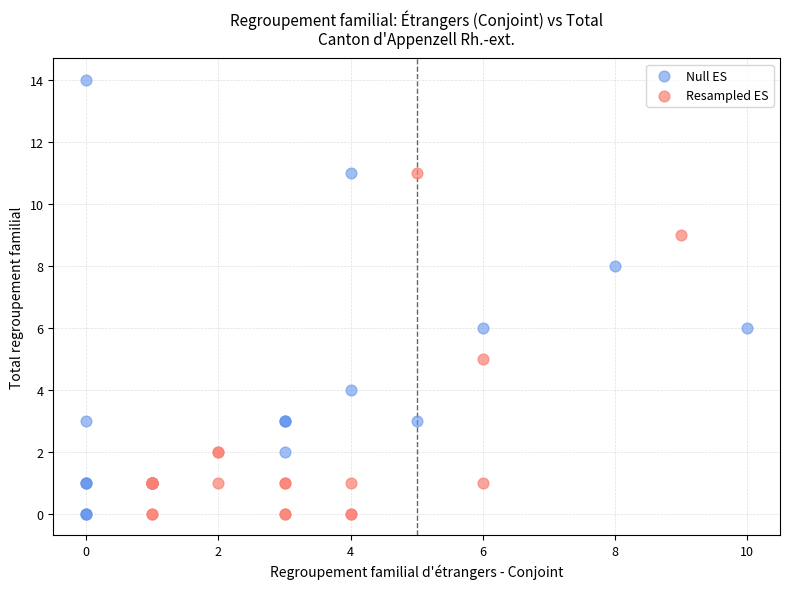

Which series contains the highest Y value?

Null ES